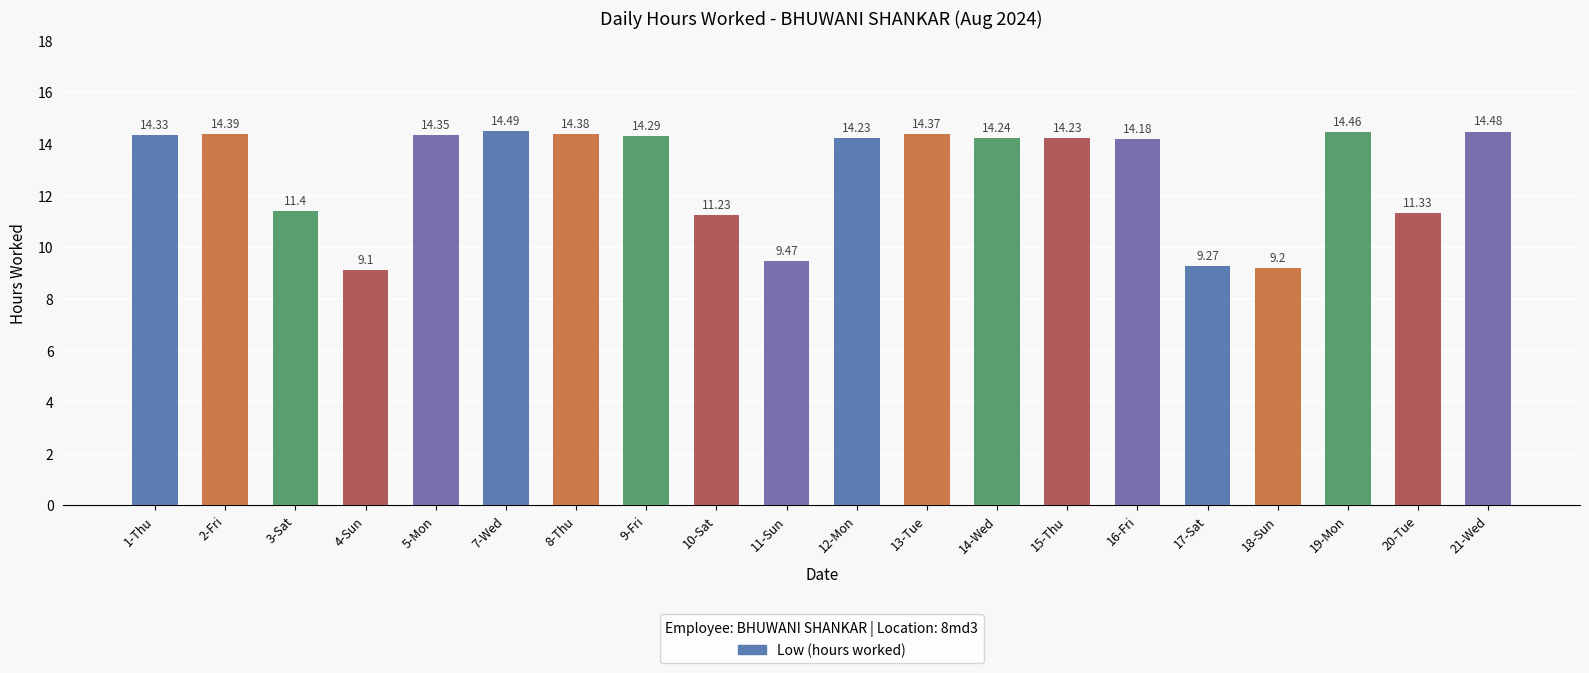

What is the greatest value displayed?

14.5